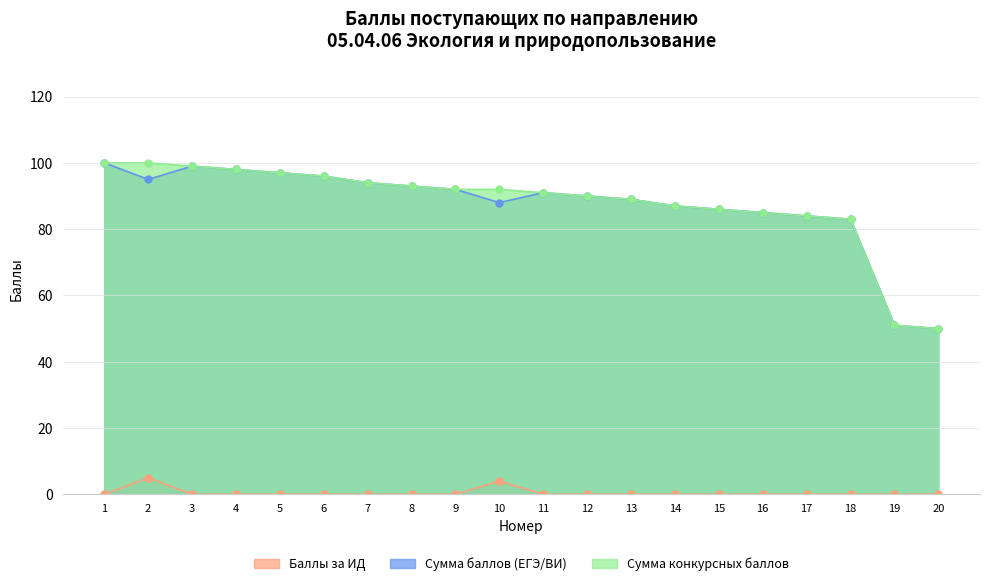

How many interior local peaks does the Сумма баллов (ЕГЭ/ВИ) series have?

2